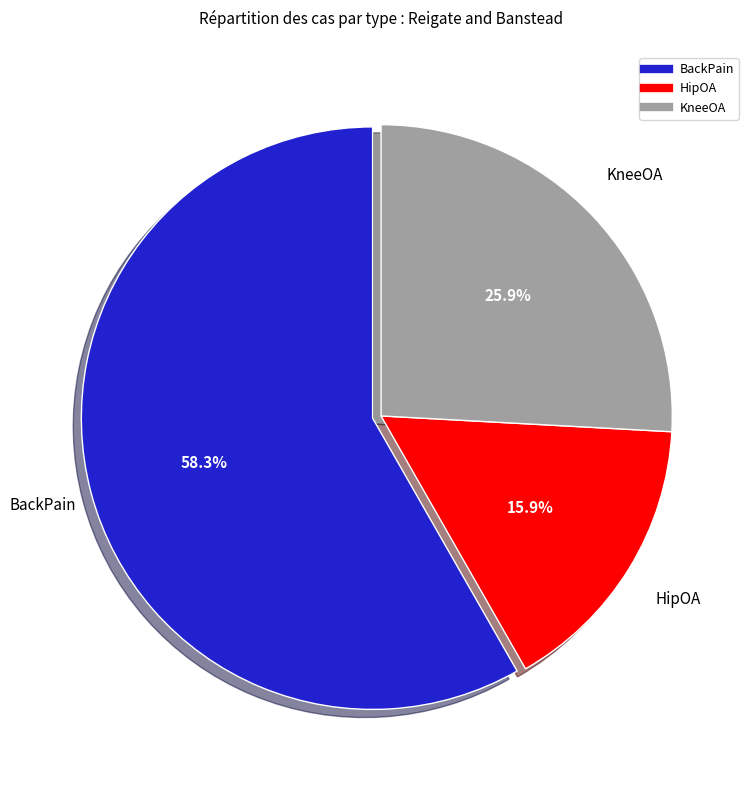

How many slices are in this pie chart?

3